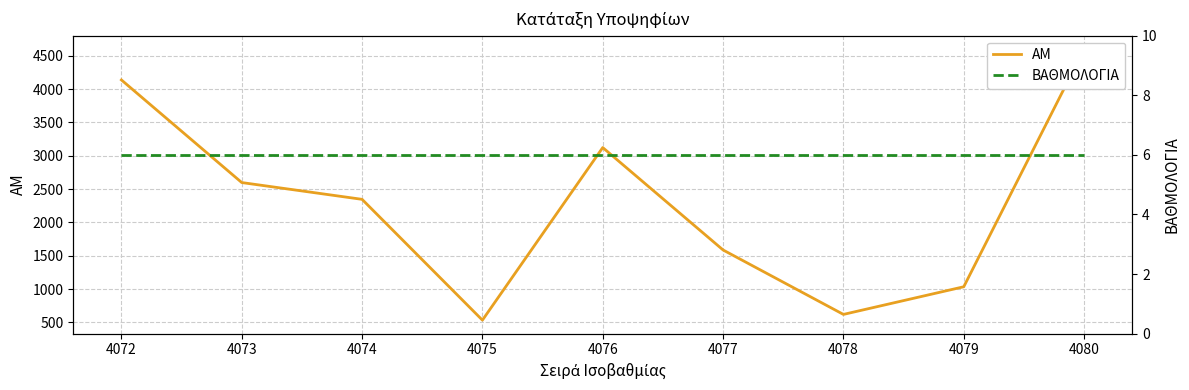

Count the number of categories in the chart.

9